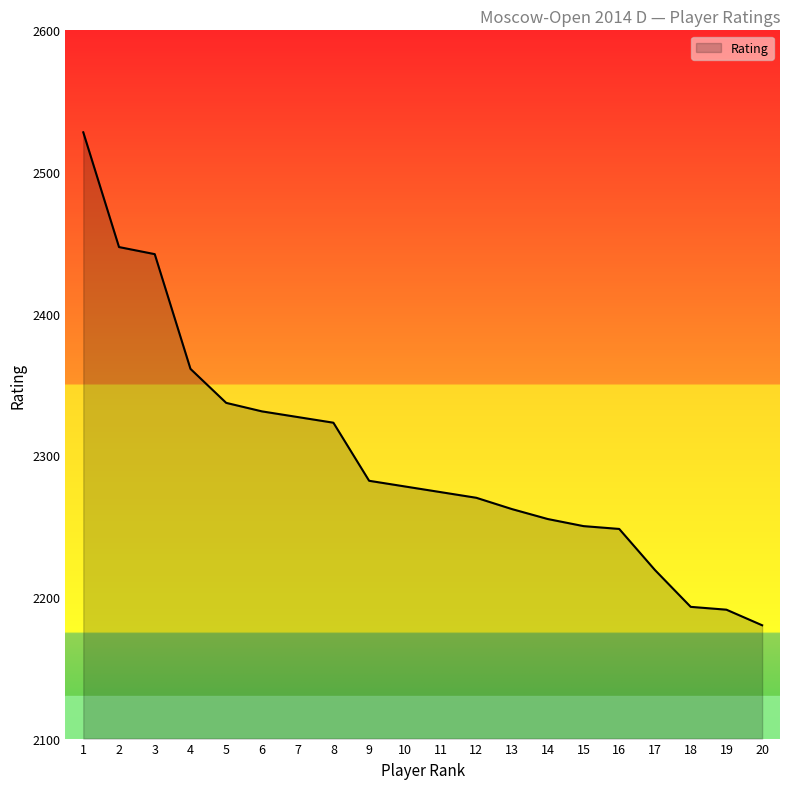

At which label does the data first exceed 2278?

1